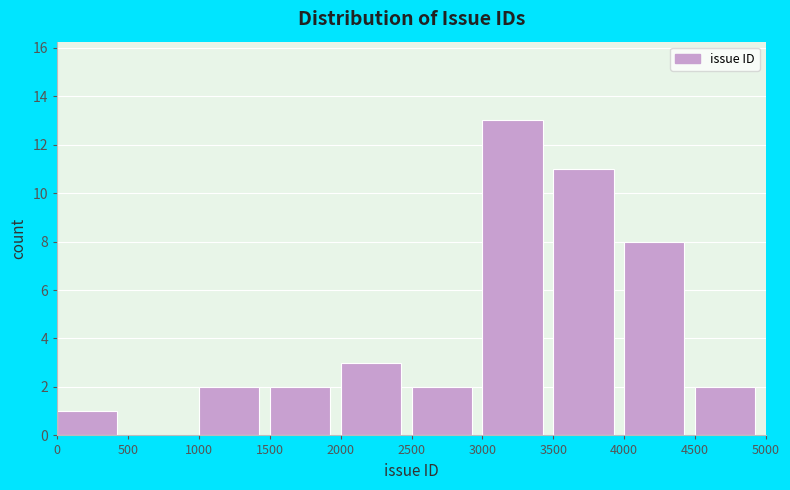

What is the height of the bar covering 4000 to 4500 on the x-axis? The values are not printed on the chart, so give them approximately, as read against the axis.

8